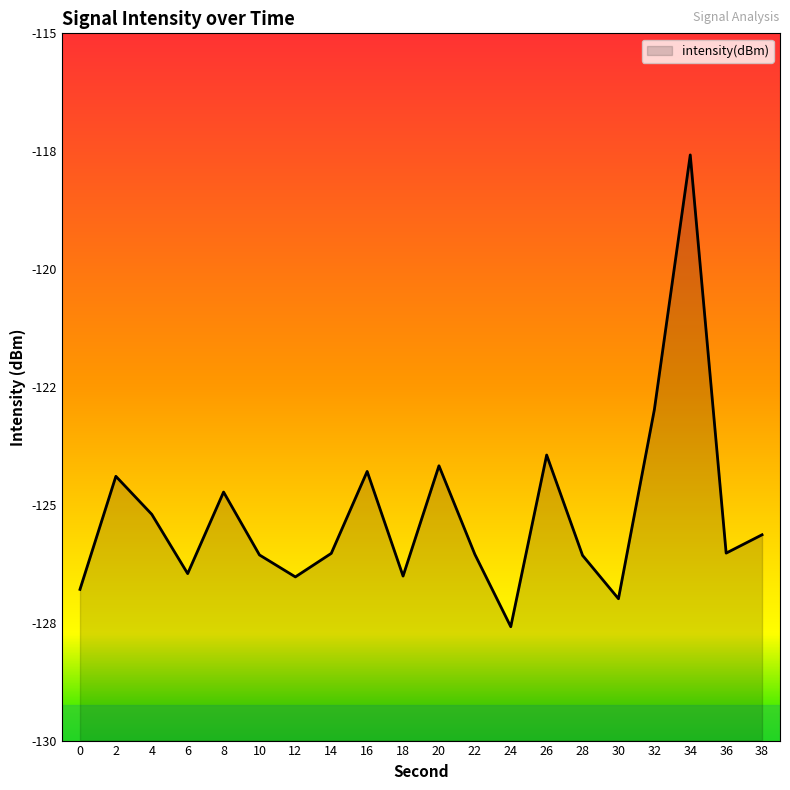

What is the value of the 2nd point from the left?

-124.4